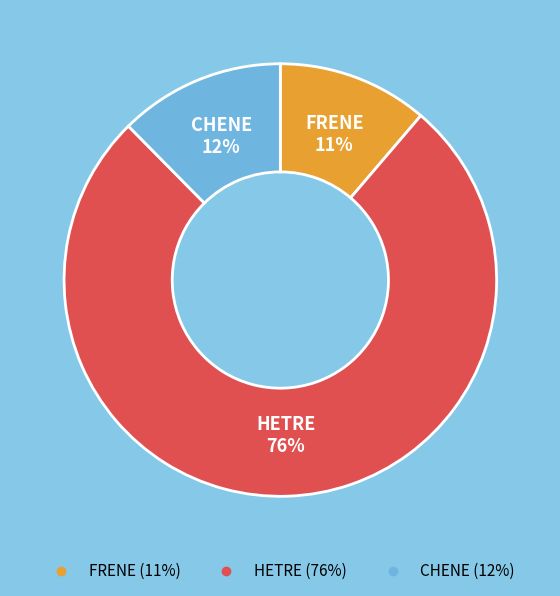

To the nearest percent, what is the average slice percentage?

33%